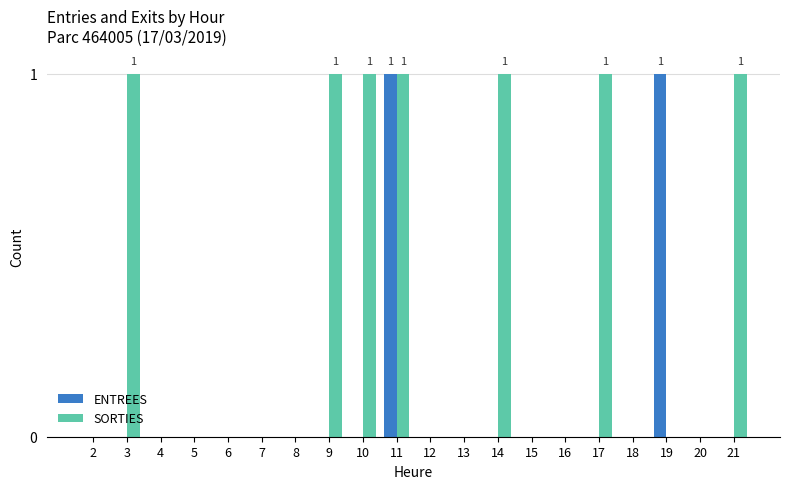

The value of ENTREES at 12 is -1. True or false?

False